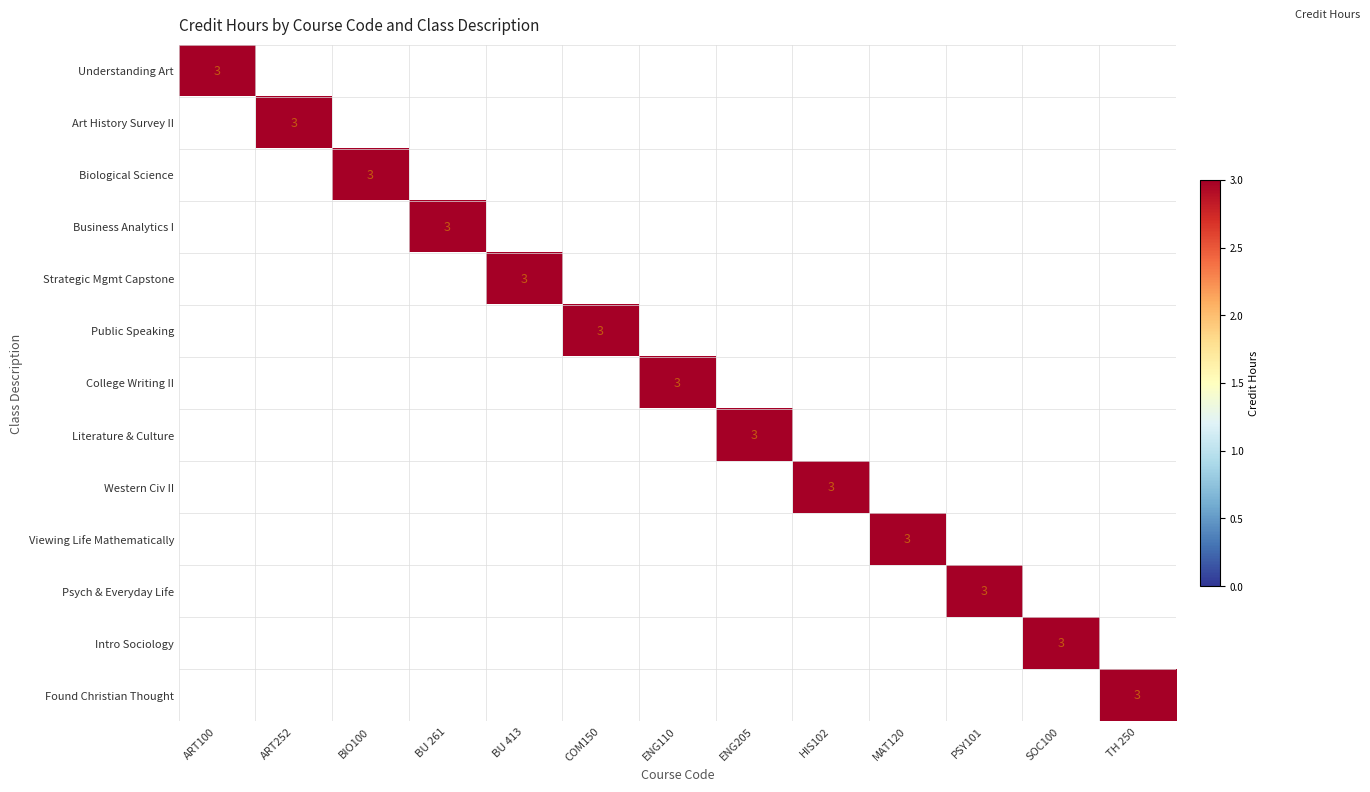

The Literature & Culture series shows 3 at ENG205. True or false?

True